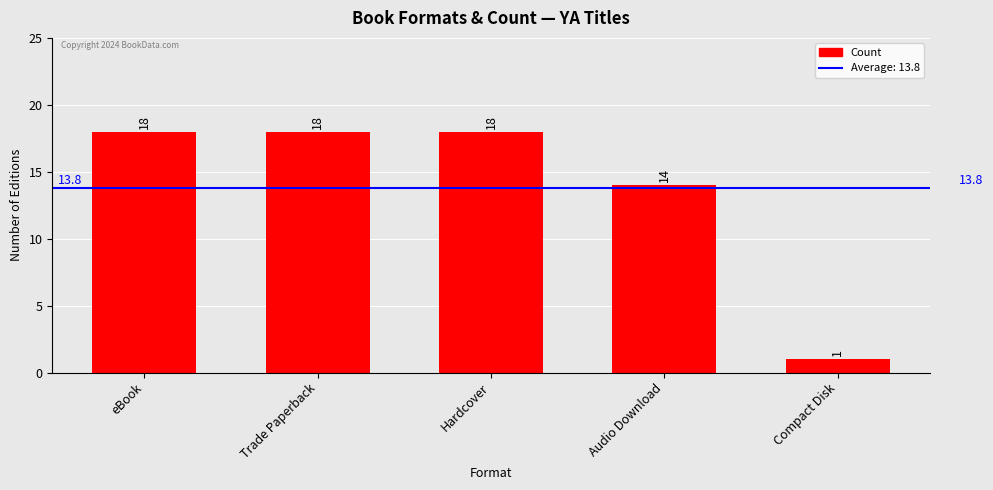

Reading left to right, list all the values displayed in this chart.

18	18	18	14	1